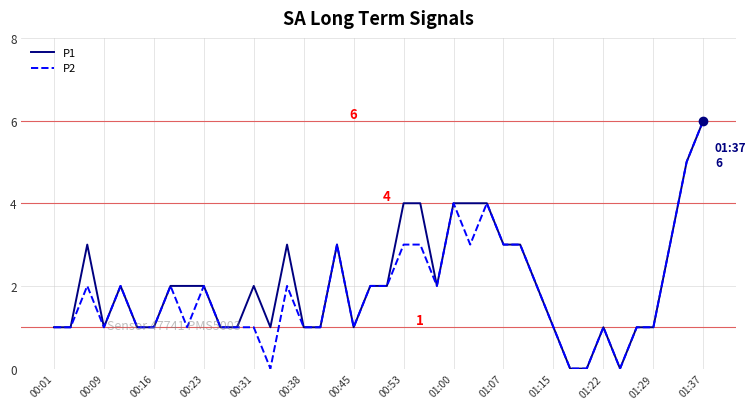

What is the greatest value displayed?

6